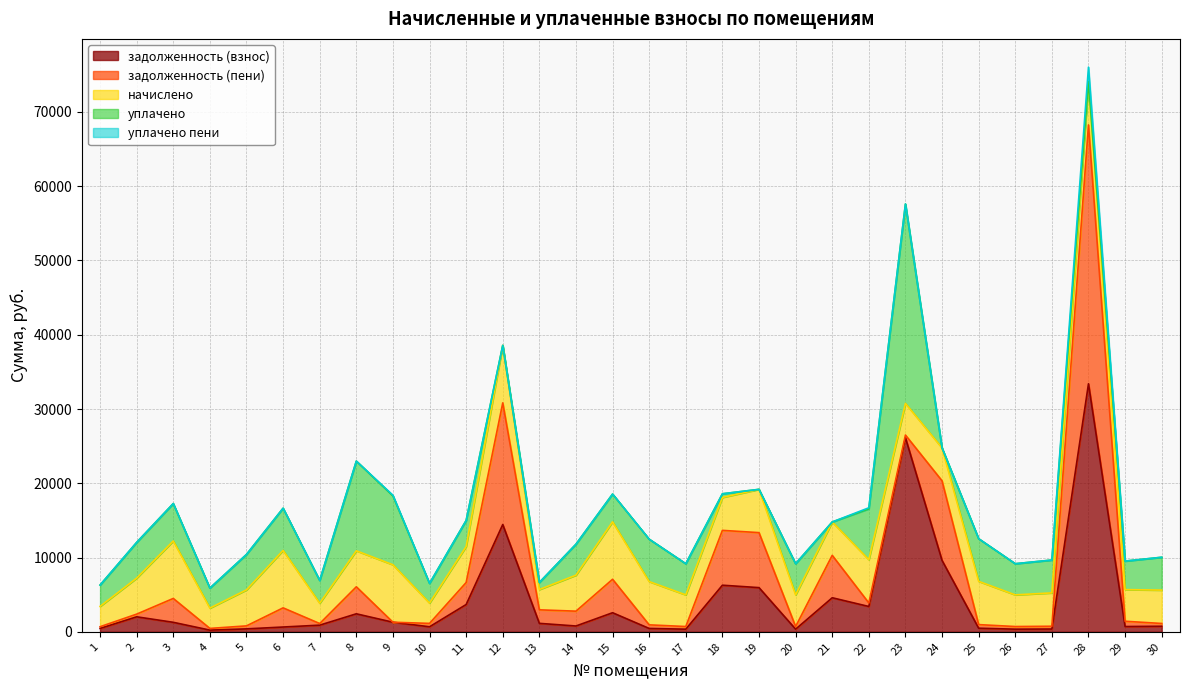

How many values in уплачено пени are above zero?

9